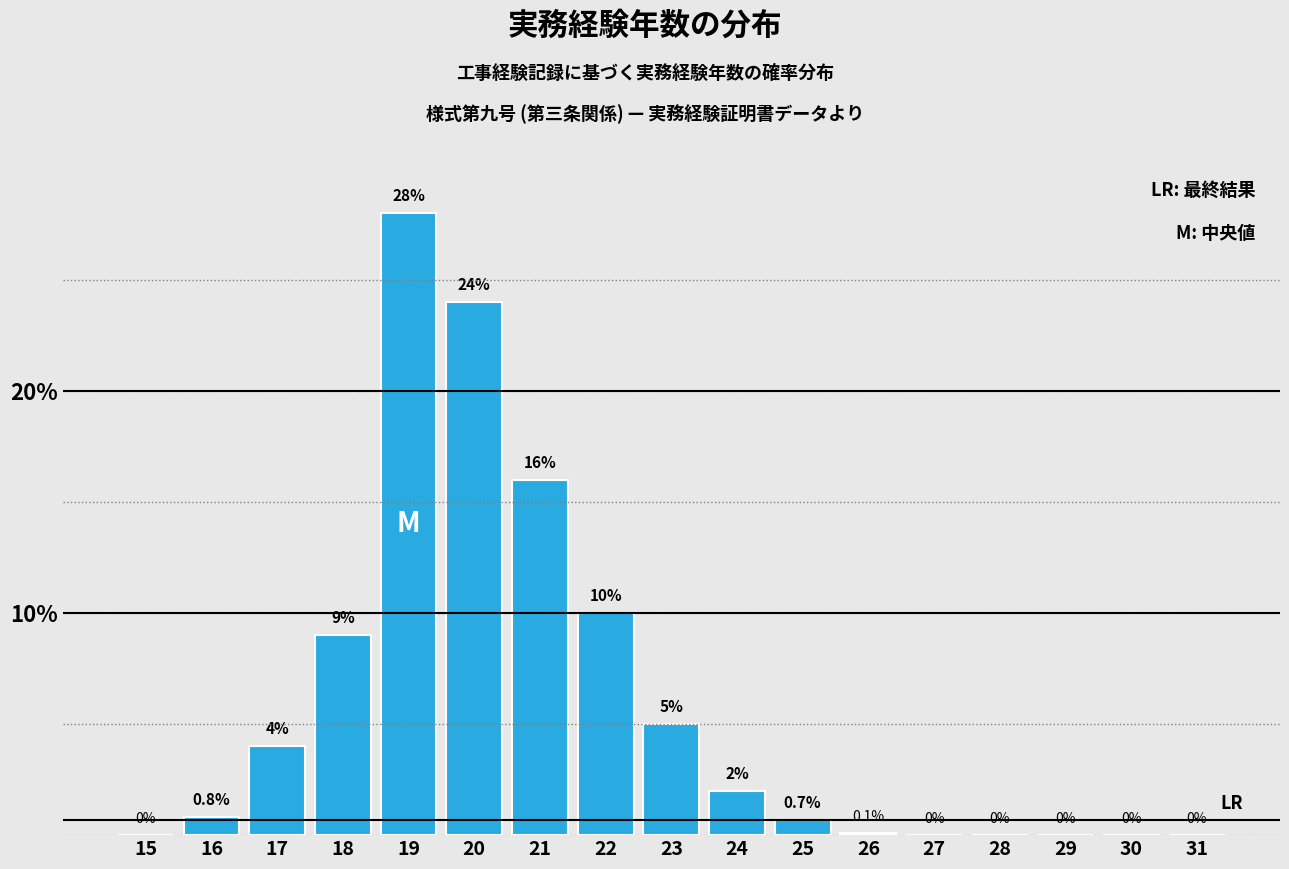

Reading left to right, what are all the values shown in this chart?

15=0.0	16=0.8	17=4.0	18=9.0	19=28.0	20=24.0	21=16.0	22=10.0	23=5.0	24=2.0	25=0.7	26=0.1	27=0.0	28=0.0	29=0.0	30=0.0	31=0.0